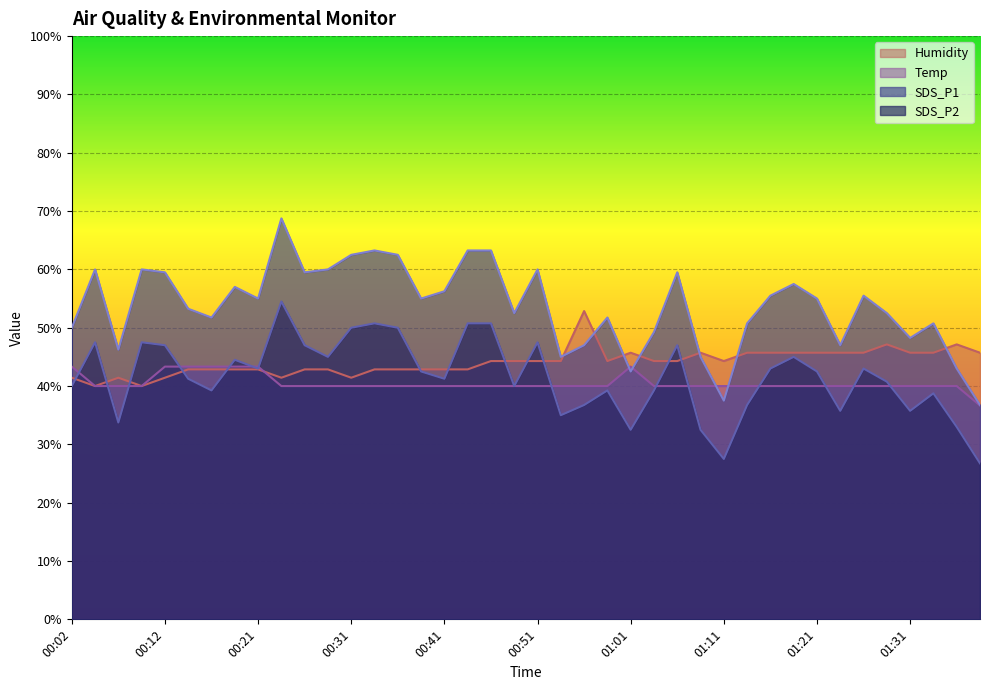

At which category does the chart reach its peak across all series?

00:24